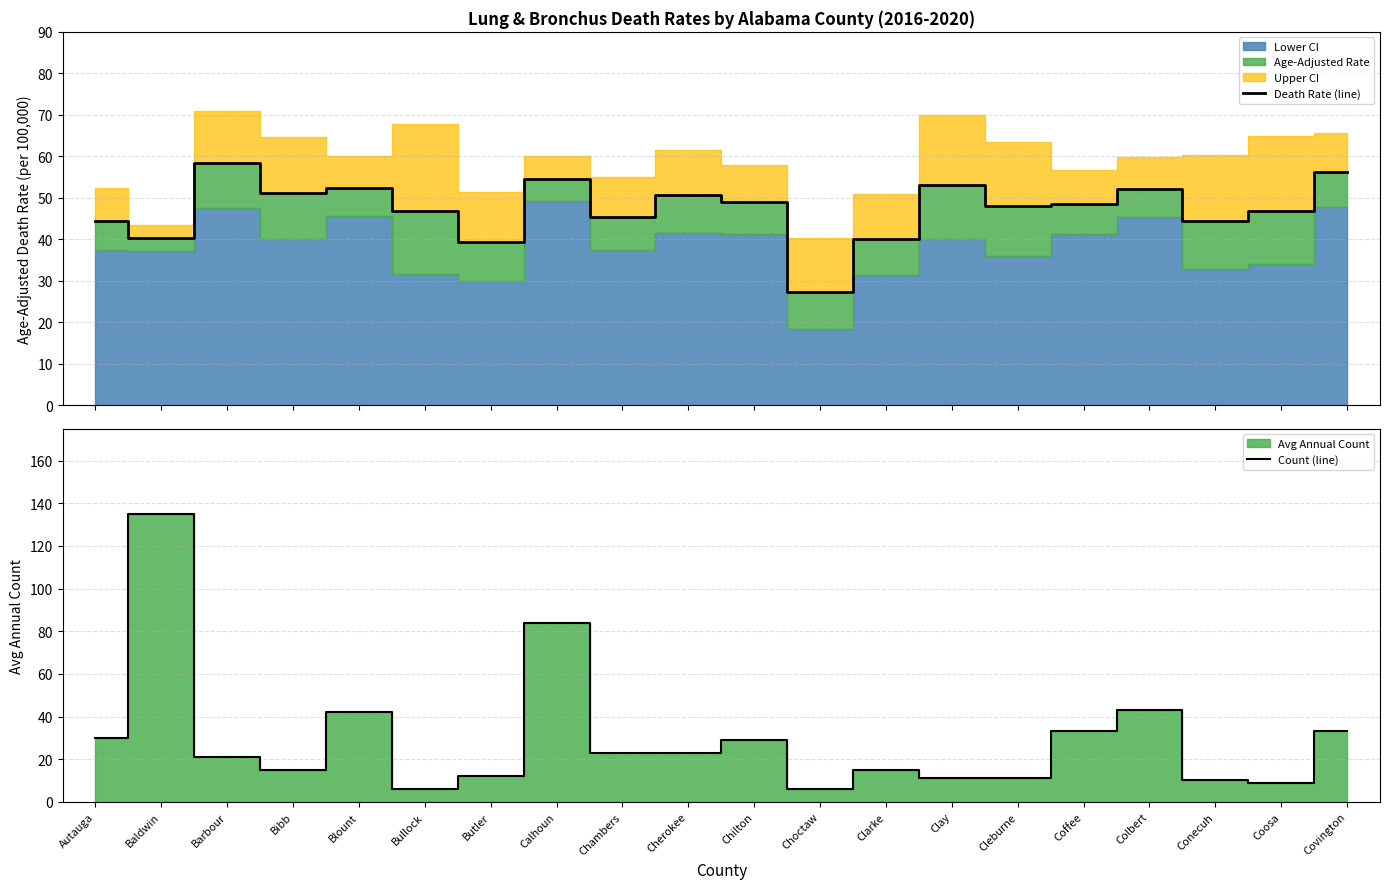

Which has a higher value, Clay or Chilton?

Clay